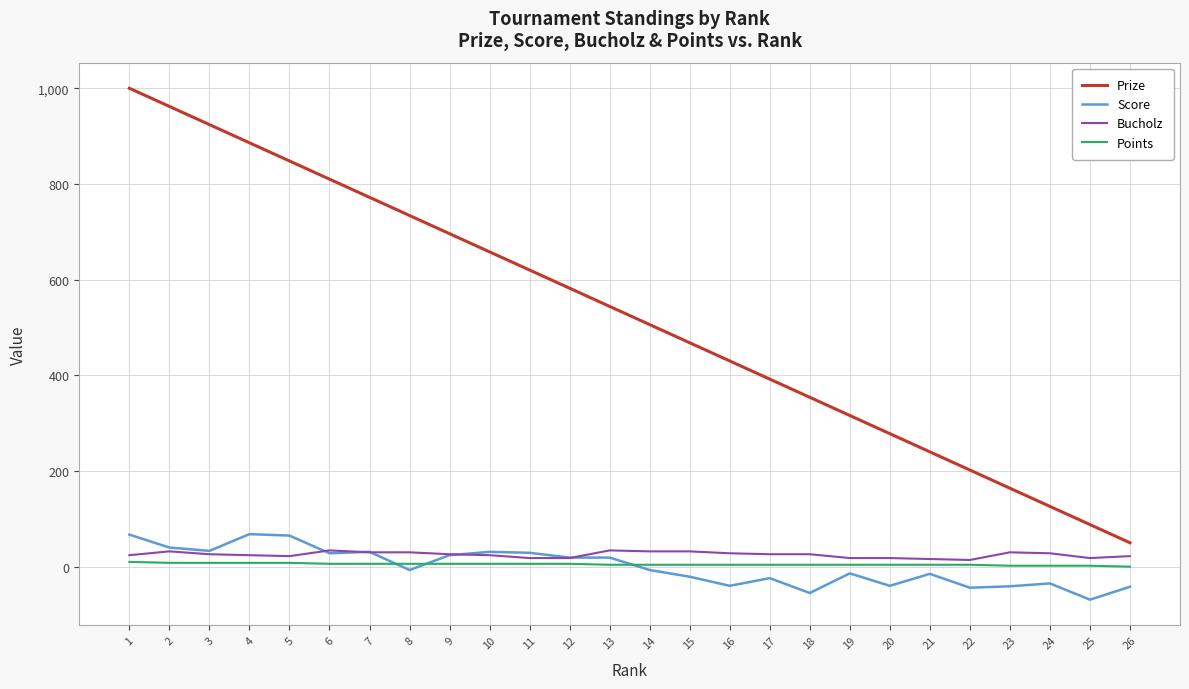

Which series has the largest total across all categories?

Prize